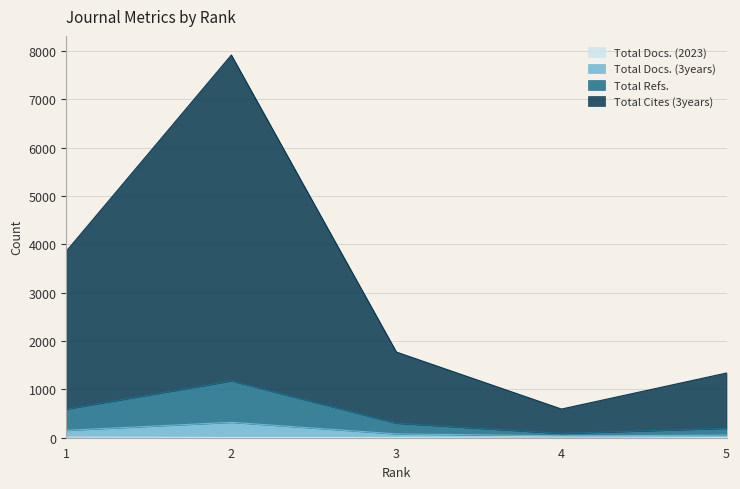

Where is the first local minimum for Total Refs.?

4